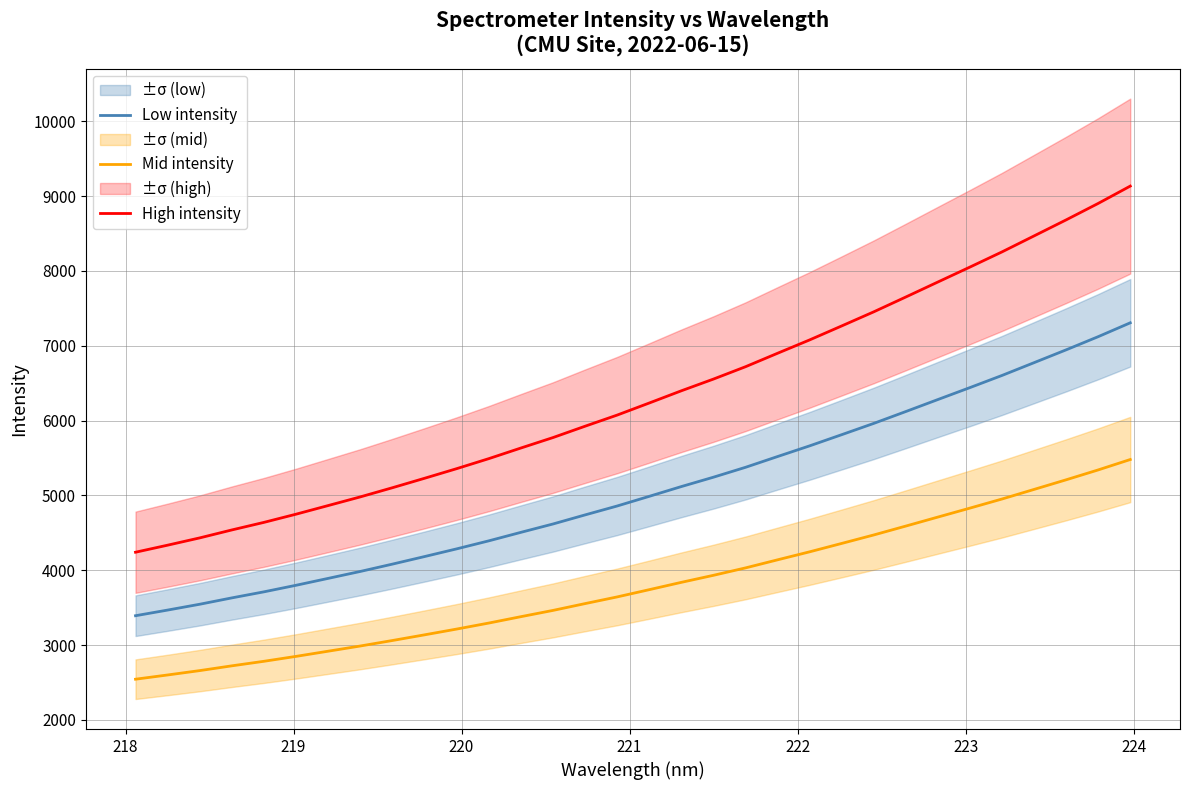

True or false: High intensity and Low intensity intersect in this chart.

False